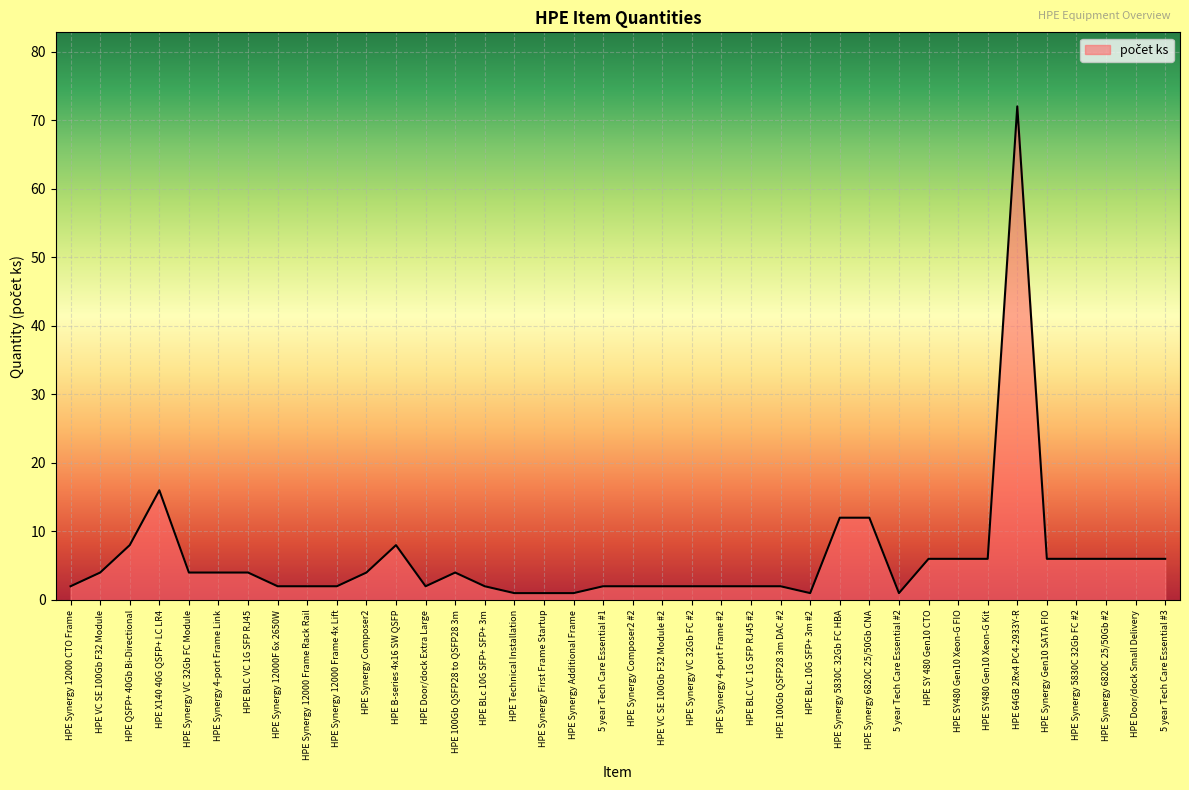

Which category has the highest value across all series?

HPE 64GB 2Rx4 PC4-2933Y-R